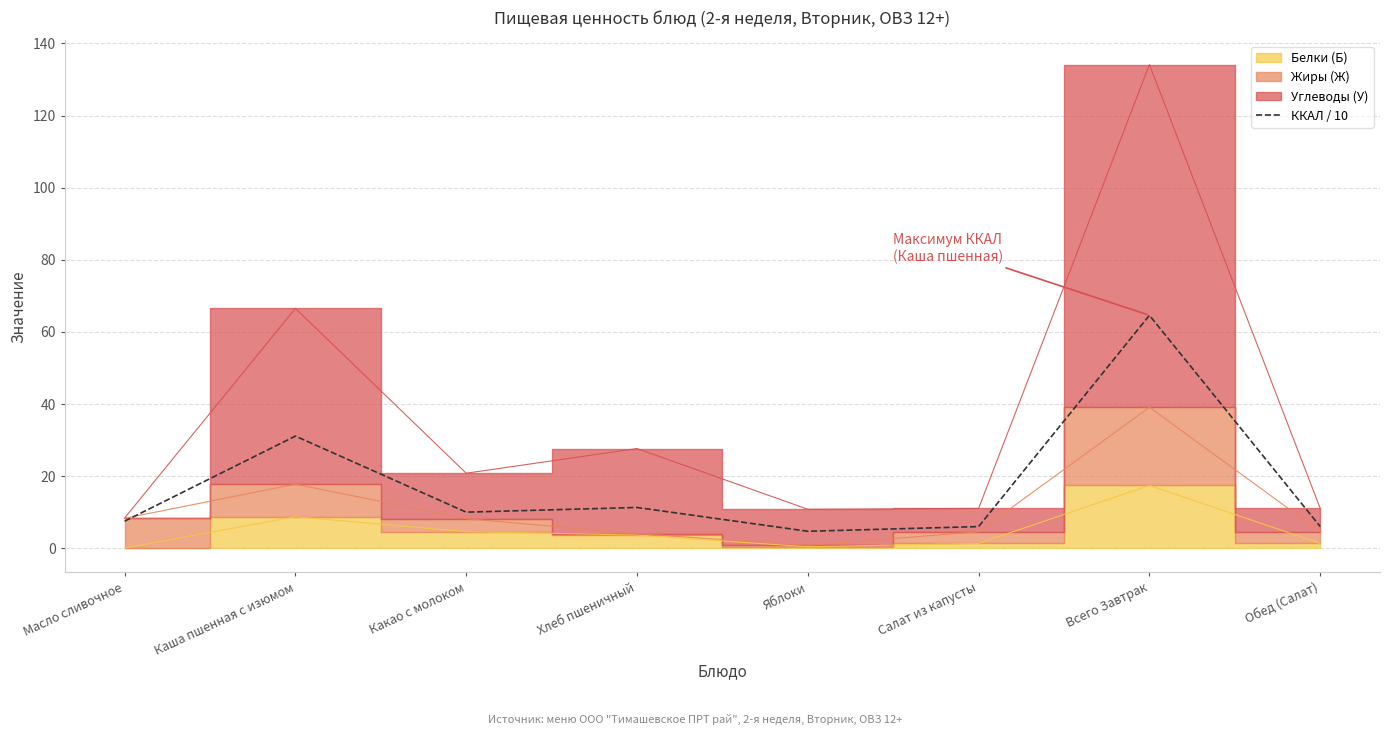

Is it true that ККАЛ / 10 equals 31.1 at Каша пшенная с изюмом?

True